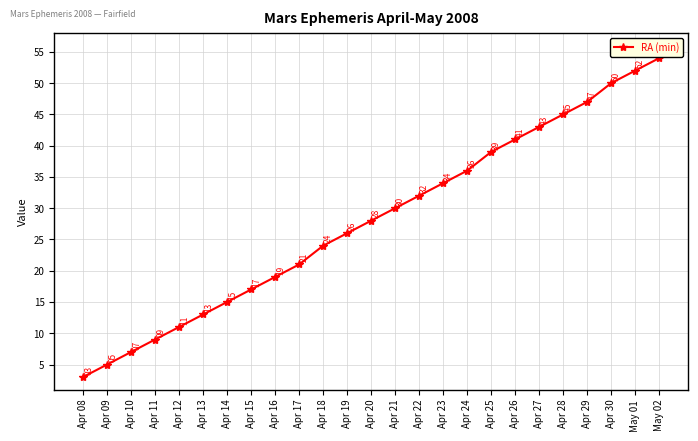

Is it true that the value at May 01 is 80?

False